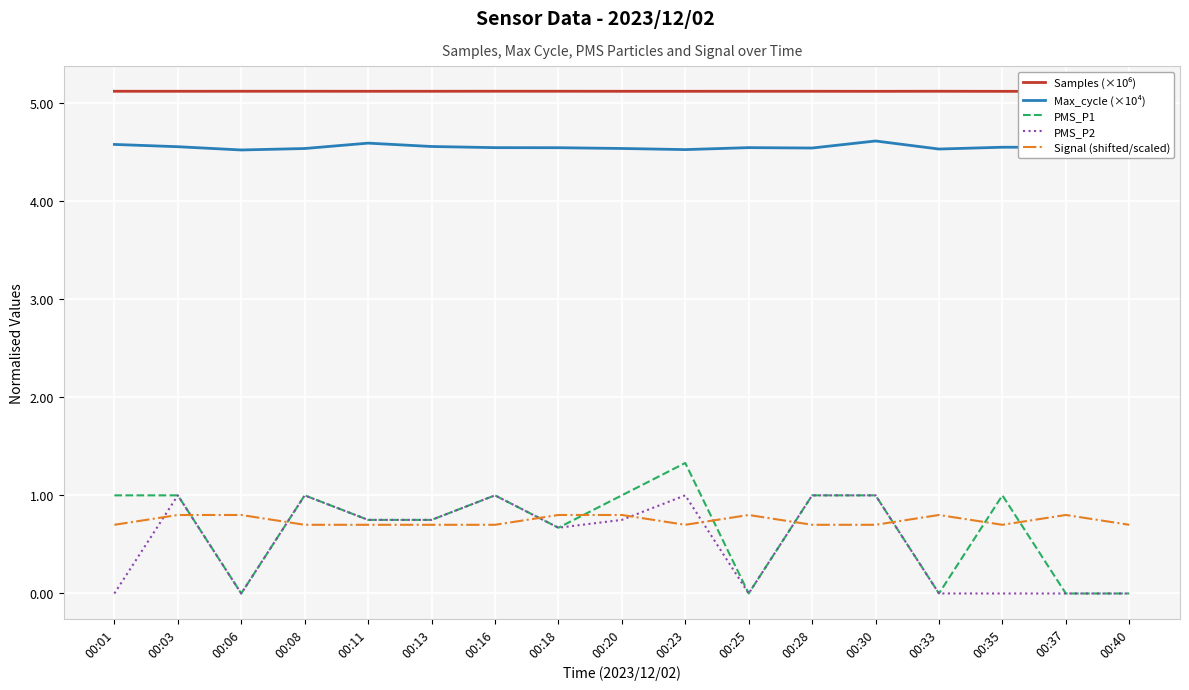

Is the value of PMS_P1 at 00:23 greater than the value of Max_cycle (×10⁴) at 00:06?

No